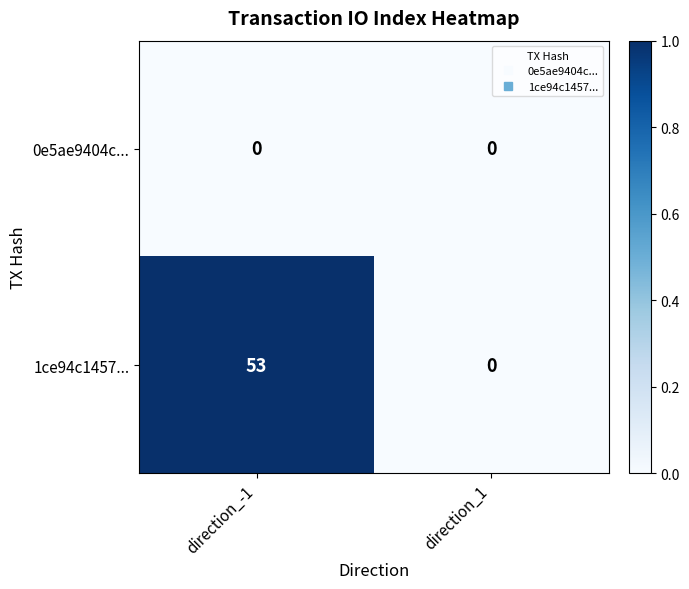

Between direction_-1 and direction_1, which series saw the biggest shift?

1ce94c1457...